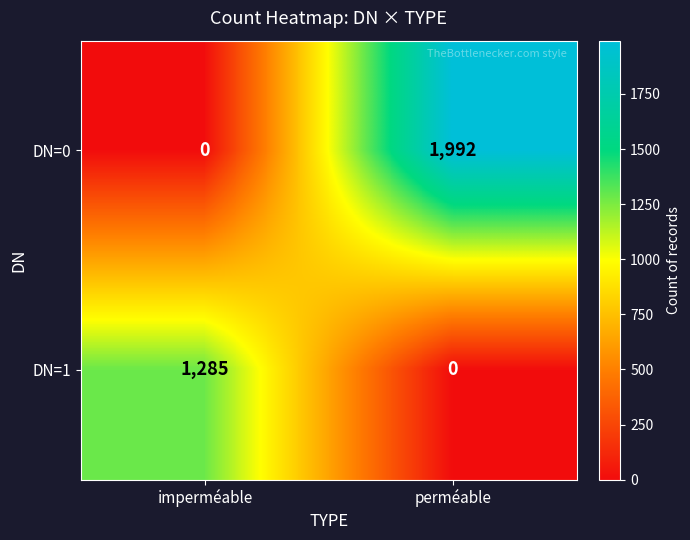

Which label corresponds to the largest value in the chart?

perméable